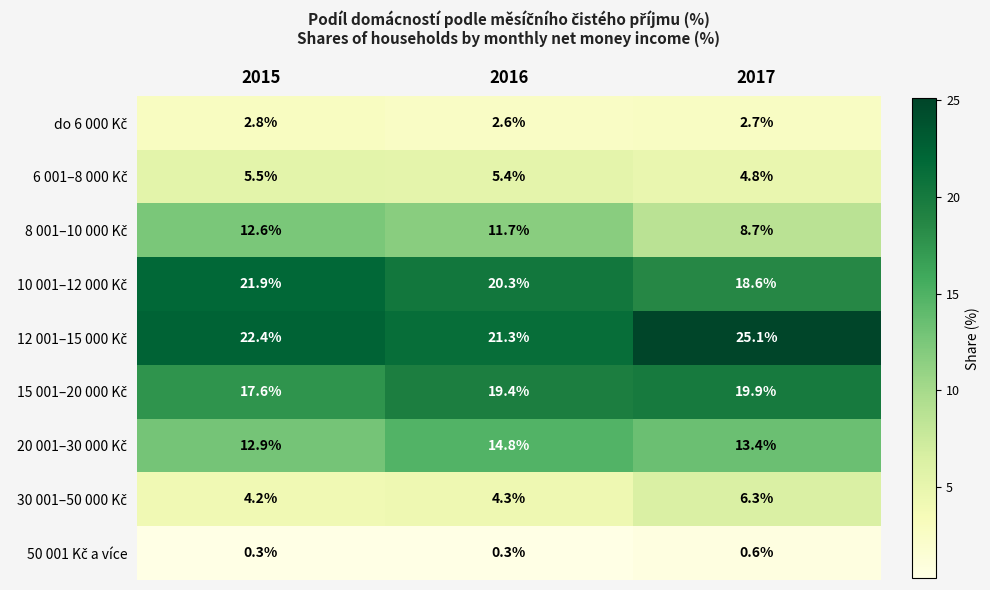

What is the total value across all series at 2017?

100.1